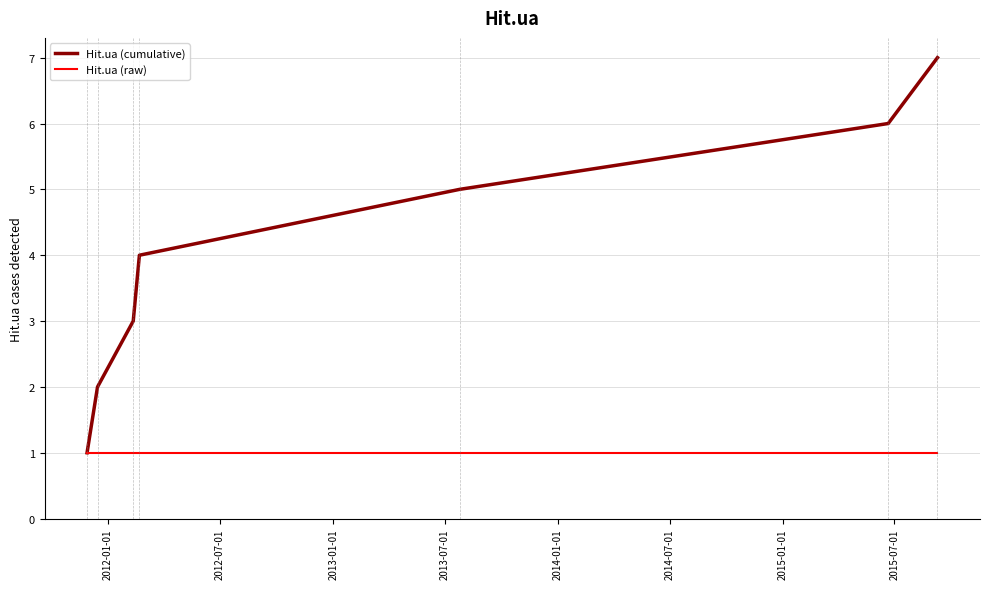

Which series has the widest spread of values?

Hit.ua (cumulative)